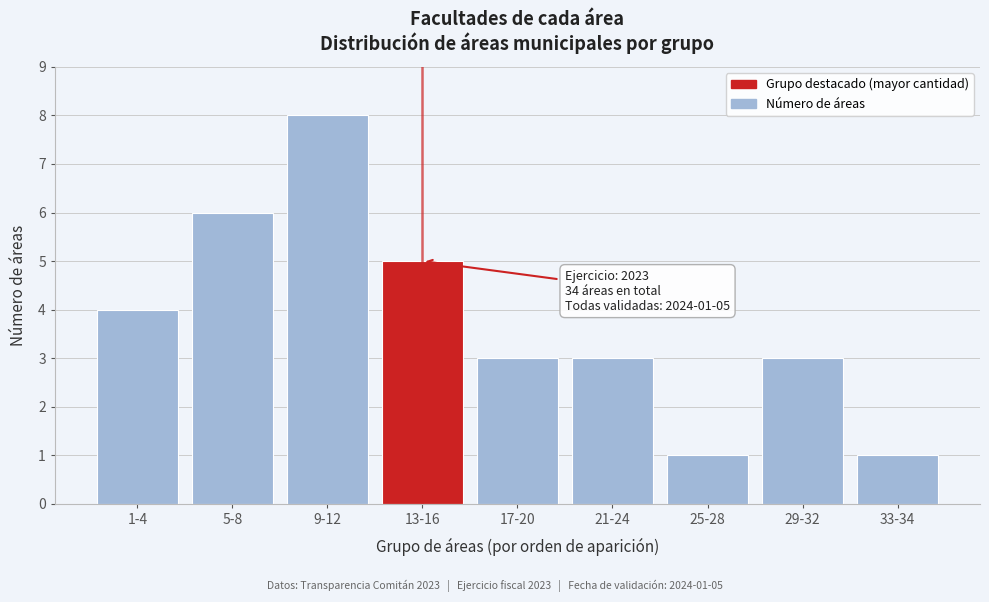

Reading left to right, extract all data points from this chart.

1-4=4	5-8=6	9-12=8	13-16=5	17-20=3	21-24=3	25-28=1	29-32=3	33-34=1